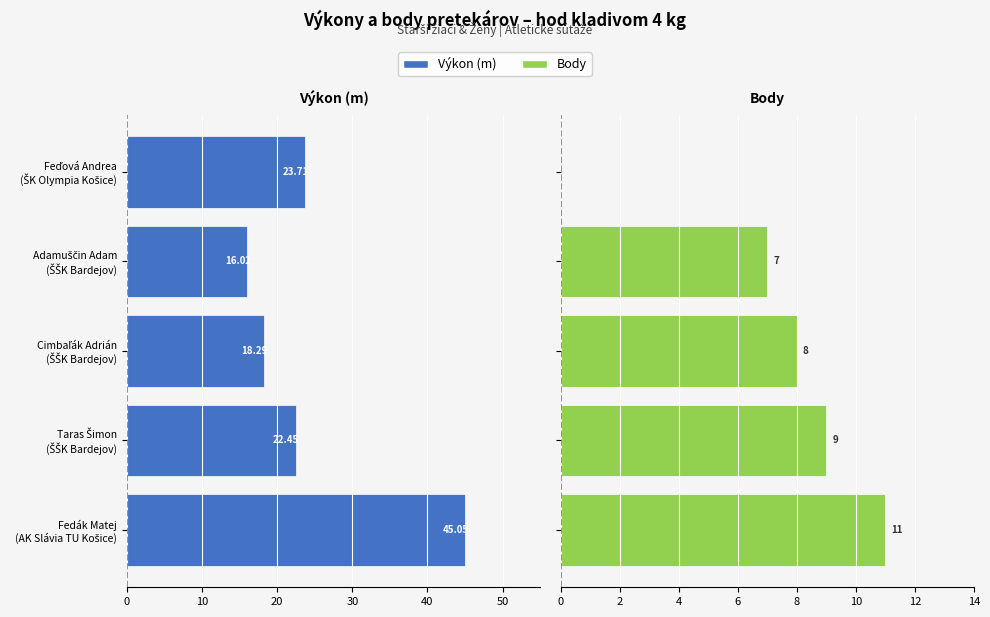

Is it true that Výkon equals -9.5 at Fedák Matej (AK Slávia TU Košice)?

False